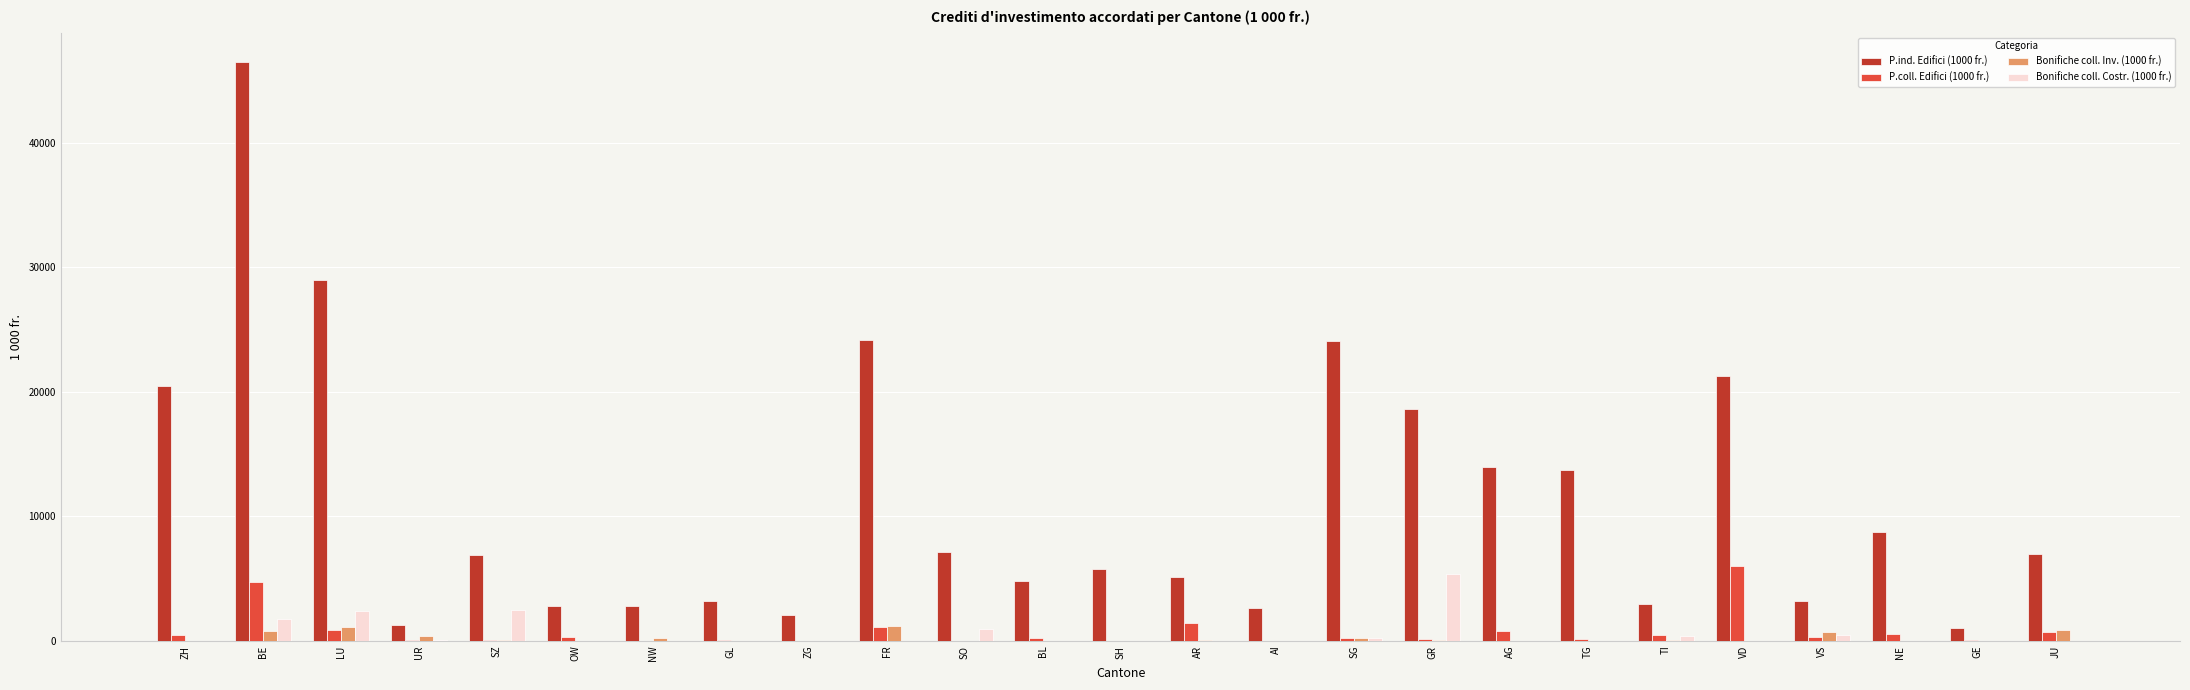

True or false: Bonifiche coll. Costr. (1000 fr.) has a value of 1941.1 at NE.

False